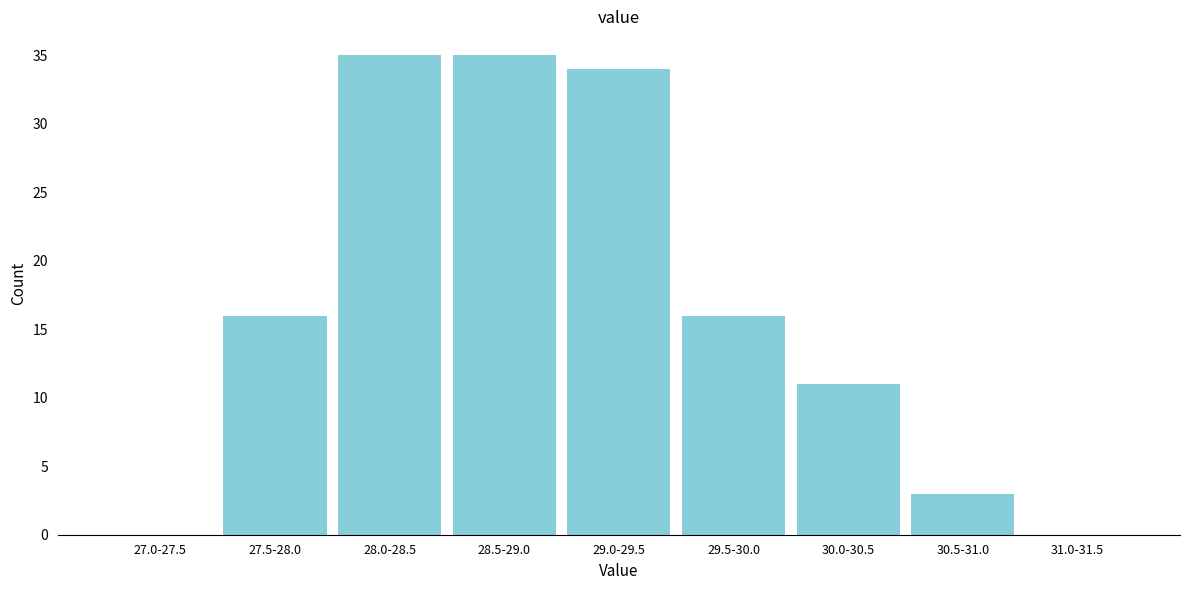

Reading left to right, transcribe all the data shown in this chart.

27.0-27.5=0	27.5-28.0=16	28.0-28.5=35	28.5-29.0=35	29.0-29.5=34	29.5-30.0=16	30.0-30.5=11	30.5-31.0=3	31.0-31.5=0